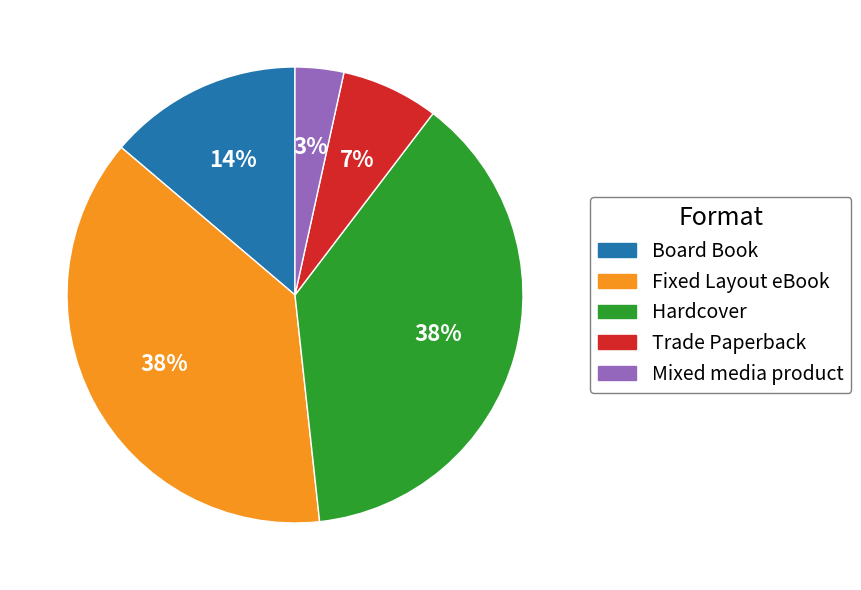

To the nearest percent, what is the combined percentage of Mixed media product and Fixed Layout eBook?

41%